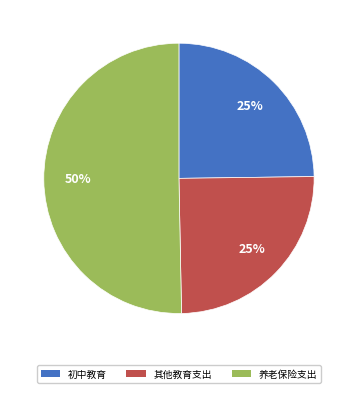

To the nearest percent, what is the average slice percentage?

33%